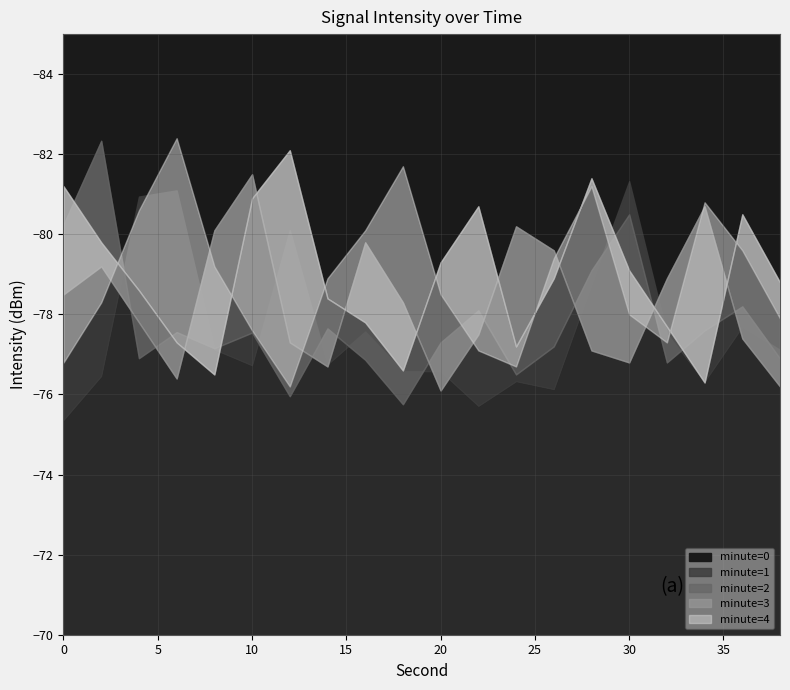

Is it true that minute=0 equals -34.7 at 22?

False